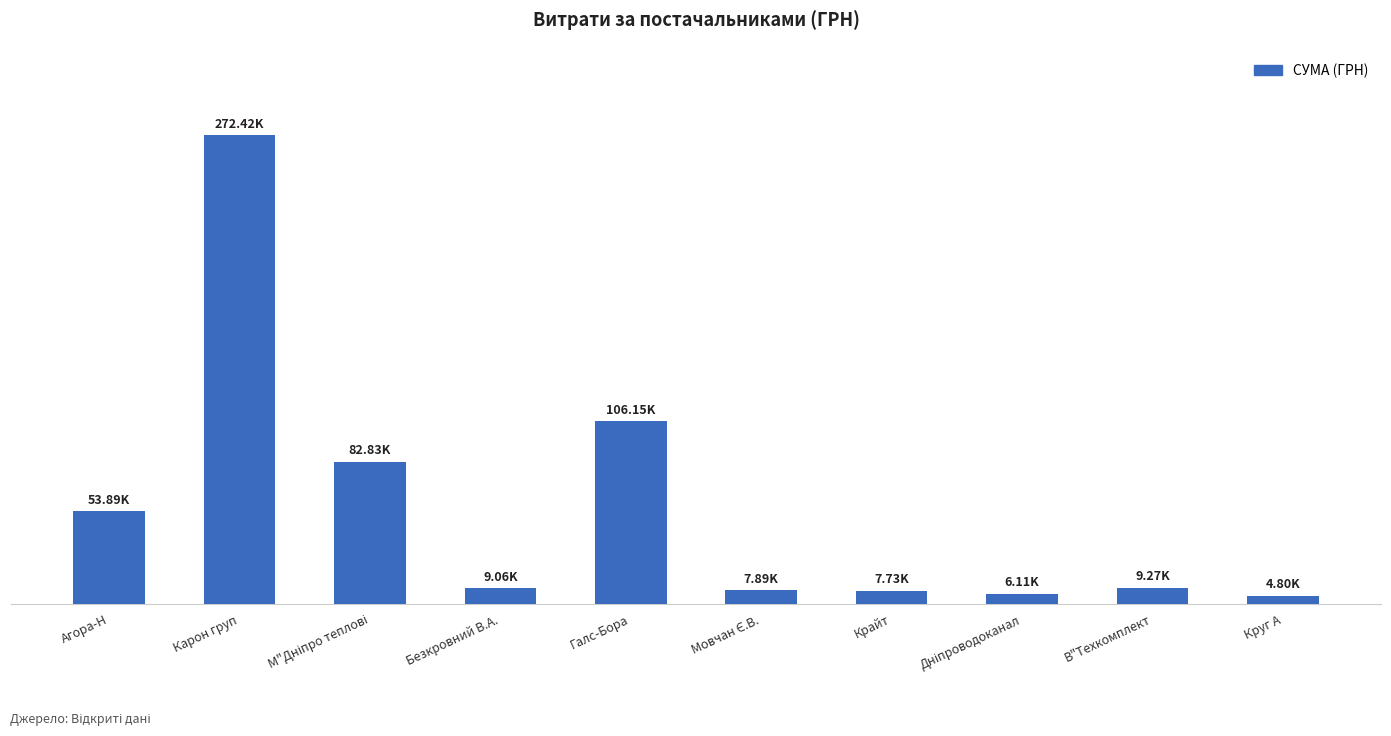

Where is the data nearest to the value 138612?

Галс-Бора